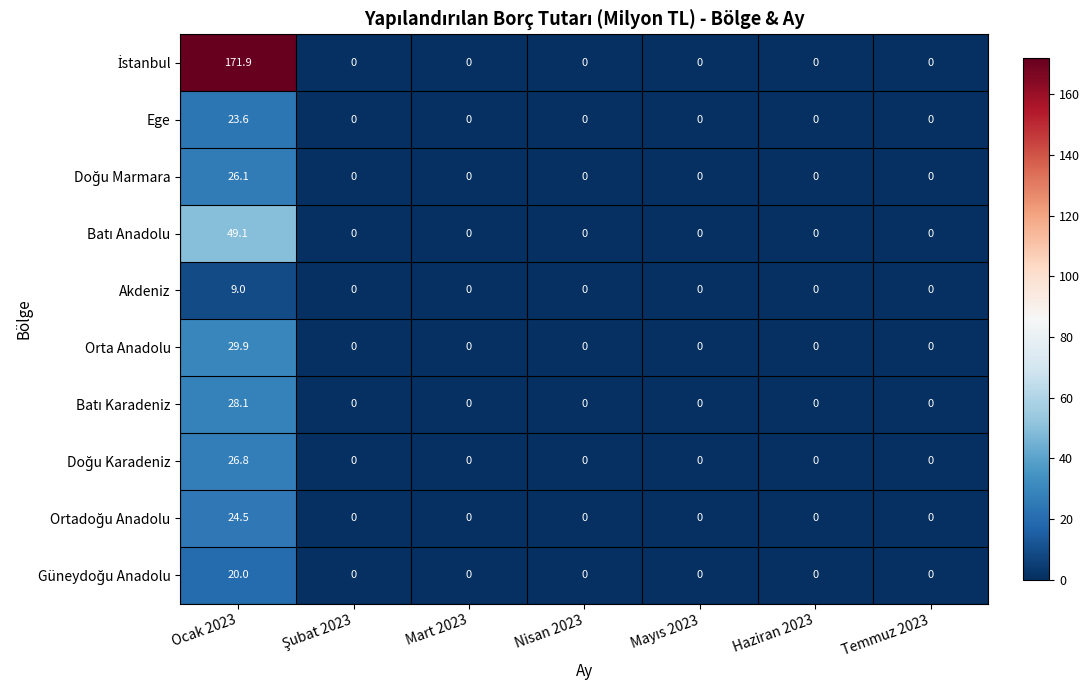

How many distinct data groups are displayed?

10